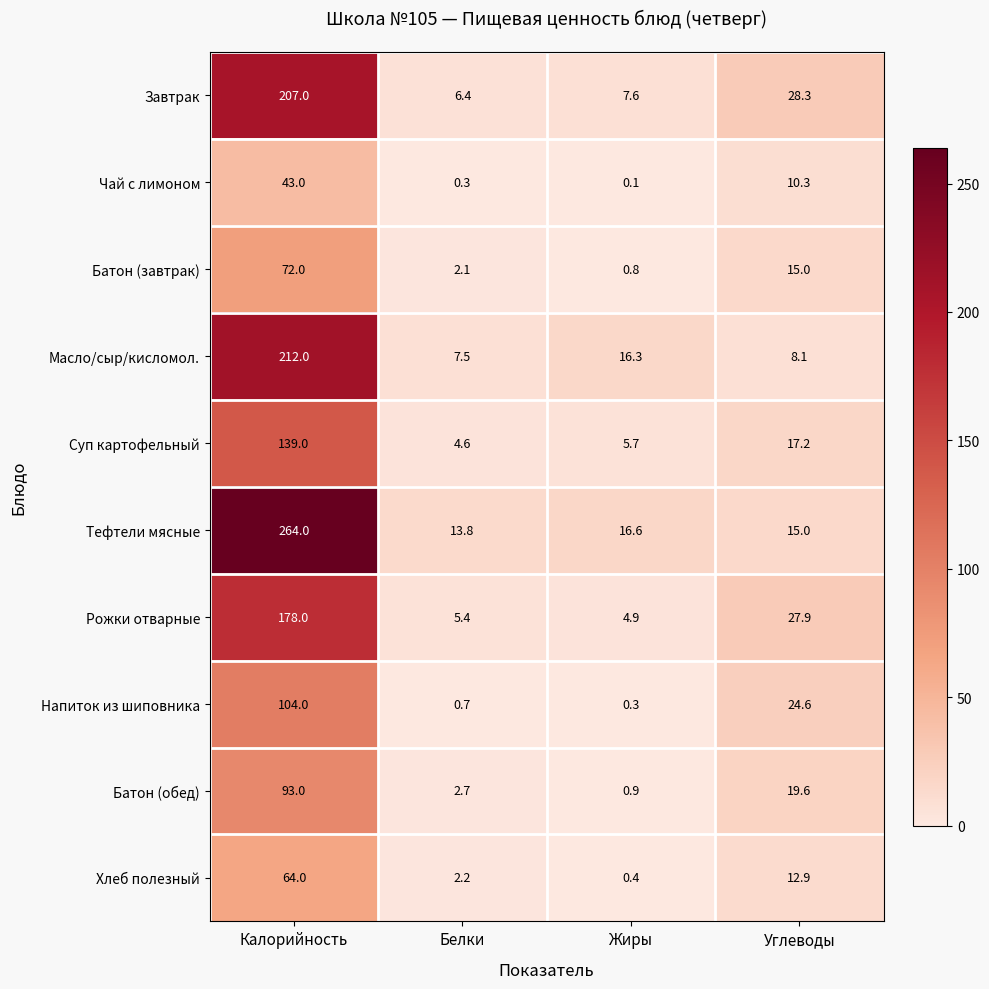

At which category does the chart reach its peak across all series?

Калорийность